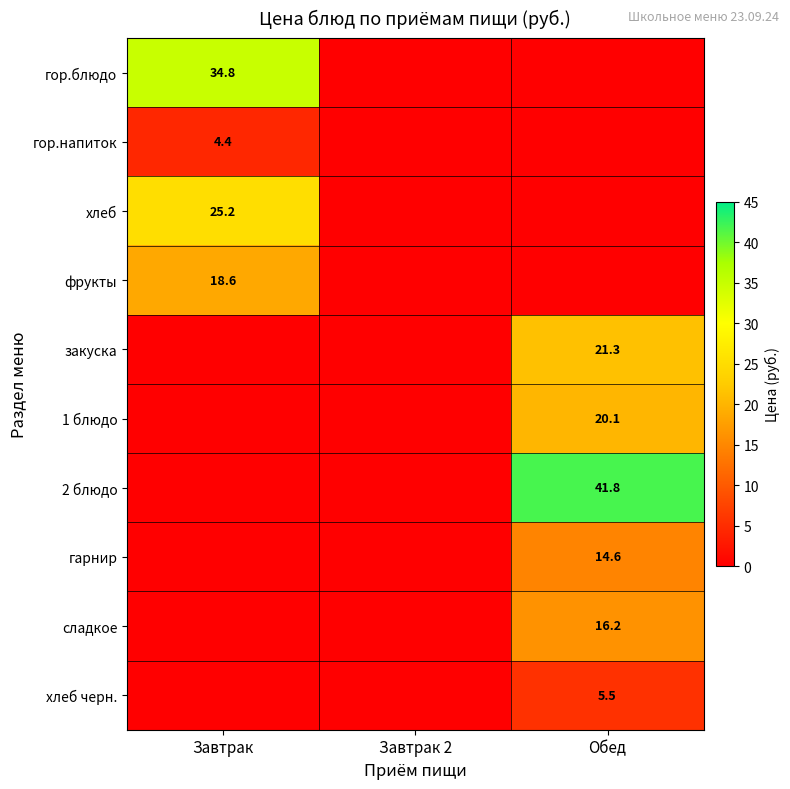

Is it true that гор.напиток equals 4.4 at Завтрак?

True